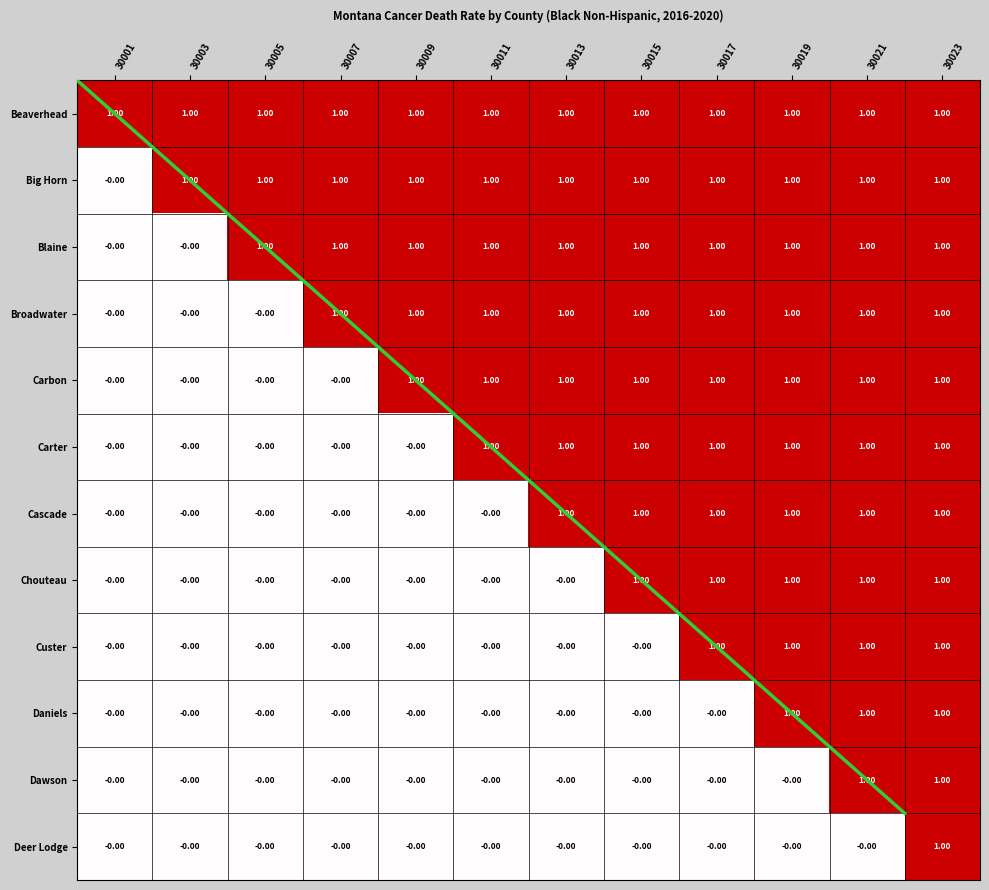

How many values in the Cascade series are below 1?

6